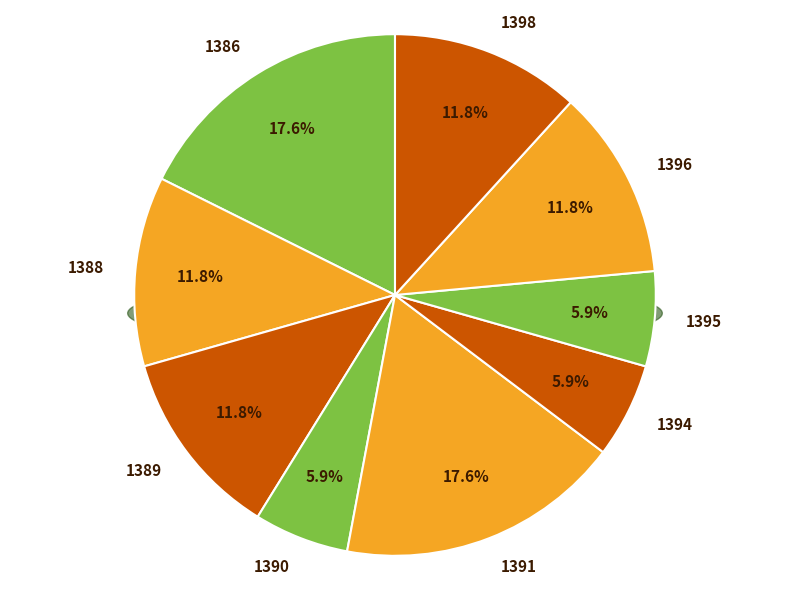

Is there a majority slice in this chart?

No